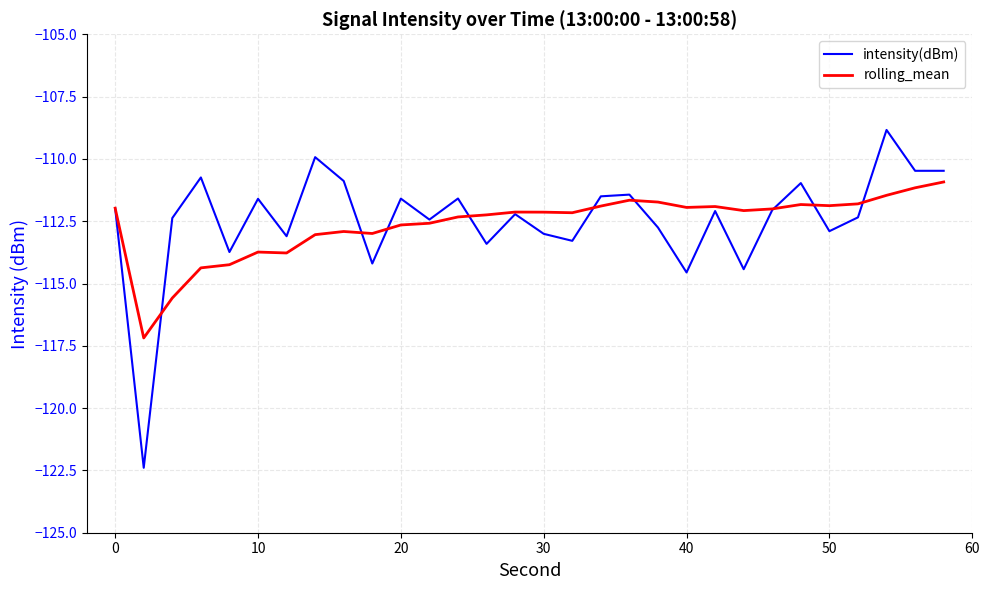

List the series in order of their peak value, lowest first.

rolling_mean, intensity(dBm)